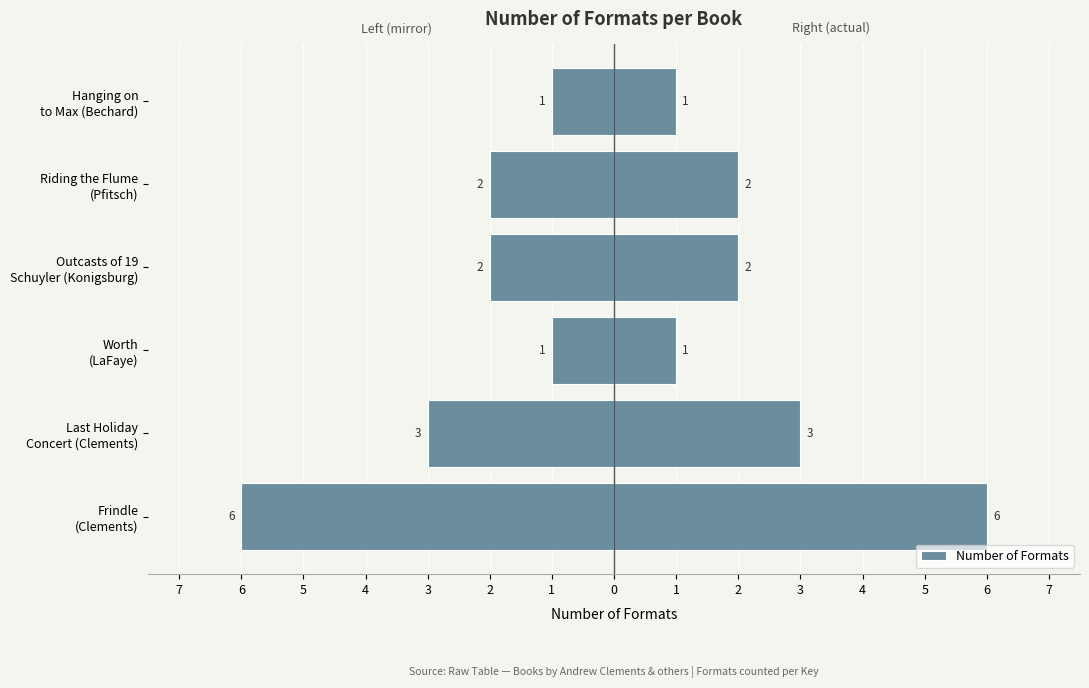

Which has a higher value, Hanging on to Max (Bechard) or Last Holiday Concert (Clements)?

Hanging on to Max (Bechard)